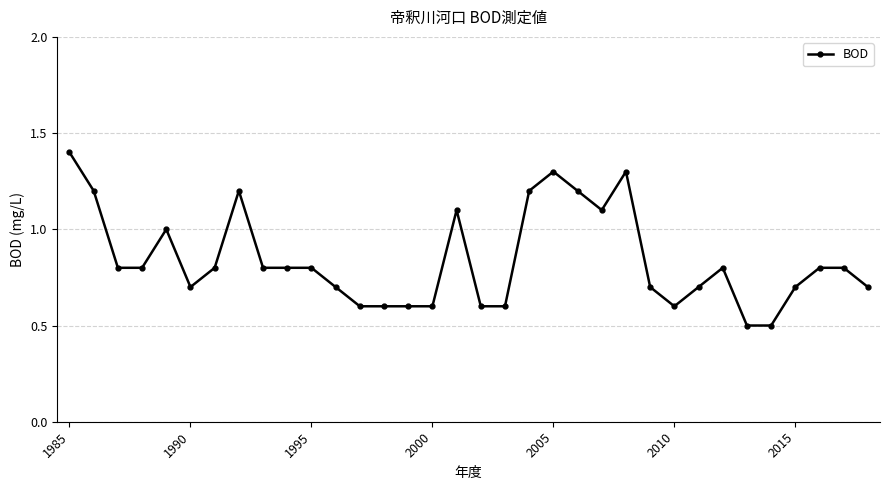

What is the smallest value displayed?

0.5